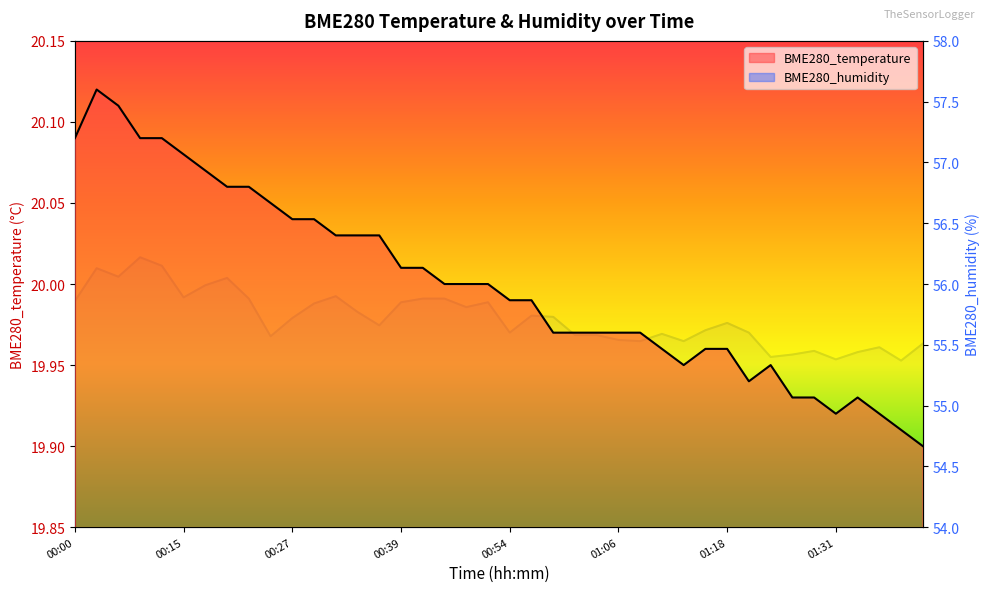

Reading right to left, what are all the values shown in this chart?

BME280_temperature: 19.9	19.9	19.9	19.9	19.9	19.9	19.9	19.9	19.9	20.0	20.0	19.9	20.0	20.0	20.0	20.0	20.0	20.0	20.0	20.0	20.0	20.0	20.0	20.0	20.0	20.0	20.0	20.0	20.0	20.0	20.1	20.1	20.1	20.1	20.1	20.1	20.1	20.1	20.1	20.1
BME280_humidity: 55.5	55.4	55.5	55.4	55.4	55.5	55.4	55.4	55.6	55.7	55.6	55.5	55.6	55.5	55.5	55.6	55.6	55.7	55.7	55.6	55.9	55.8	55.9	55.9	55.9	55.7	55.8	55.9	55.8	55.7	55.6	55.9	56.0	56.0	55.9	56.1	56.2	56.1	56.1	55.9